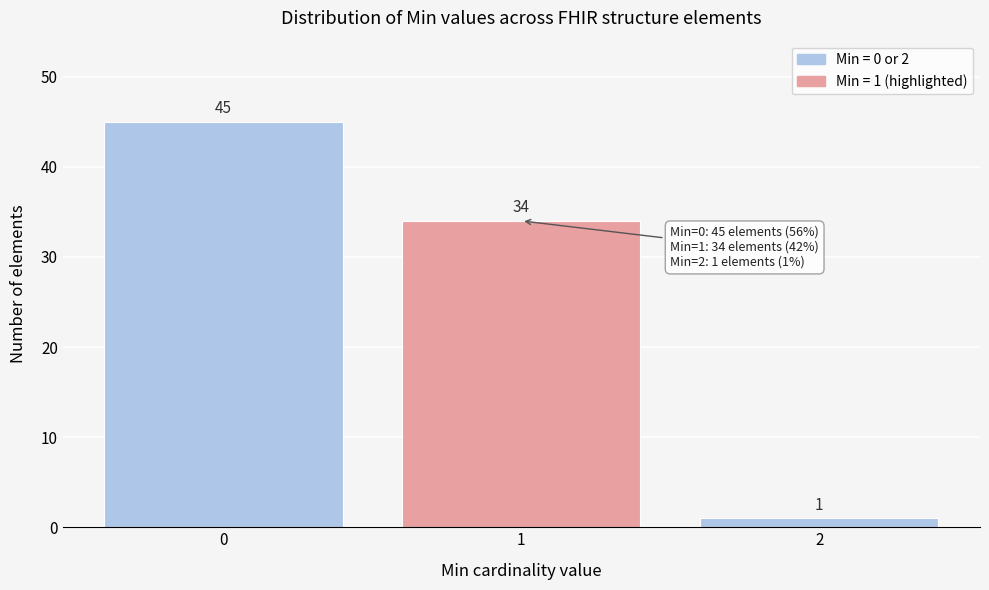

Over which range of the x-axis is the bar tallest?

-0.5 to 0.5